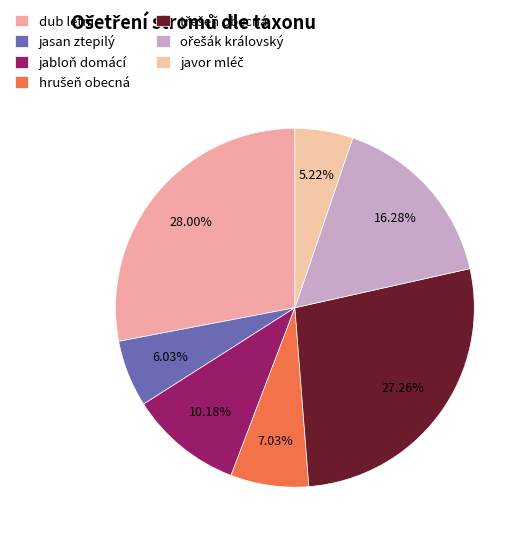

How many segments does this pie chart have?

7